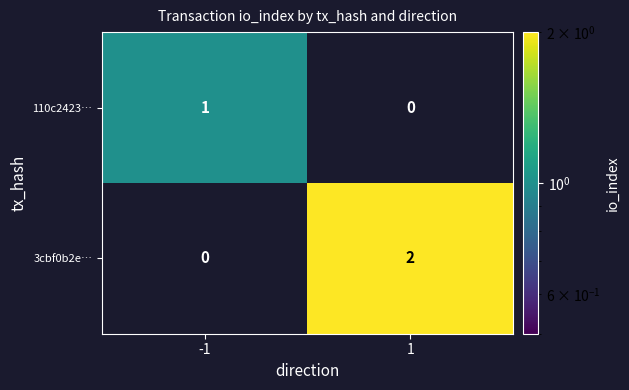

List the series in order of their peak value, highest first.

3cbf0b2e…, 110c2423…